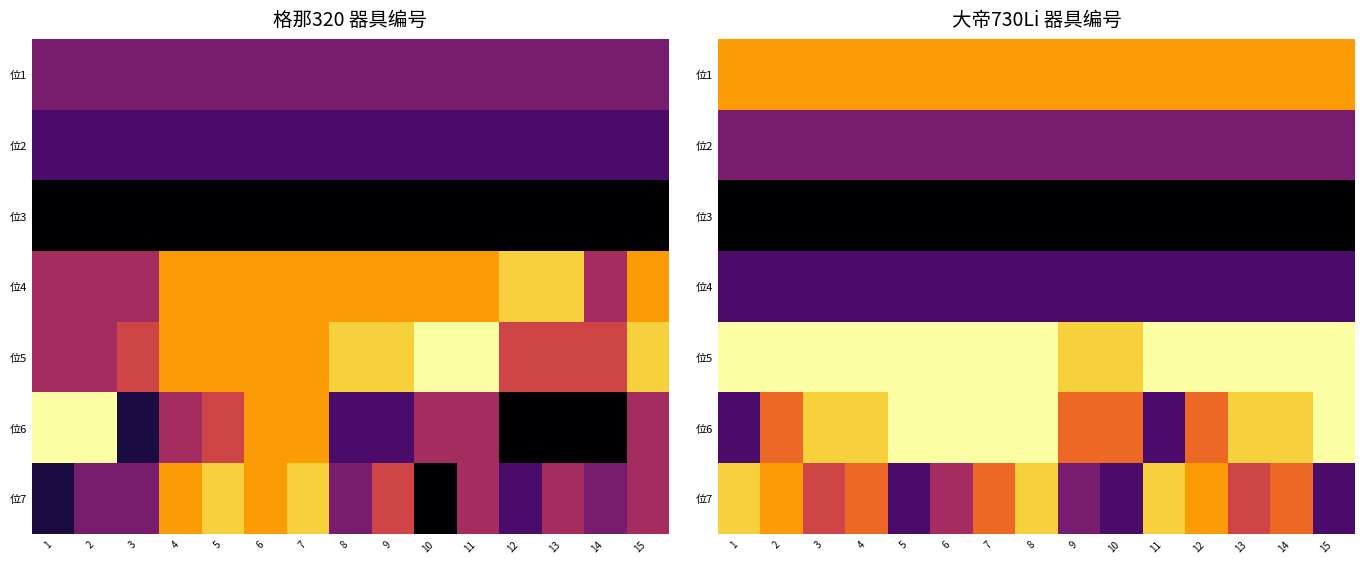

What is the sum of all 位4 values?

30